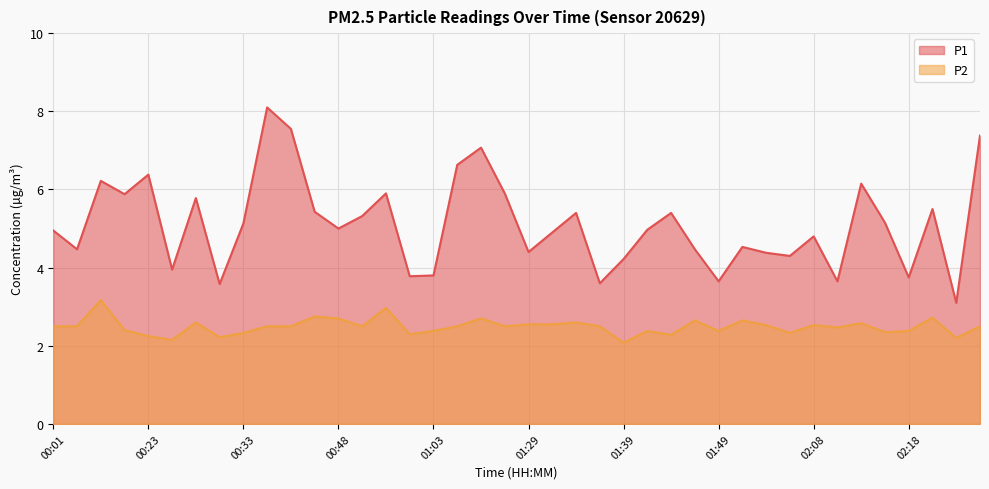

How many values in the P1 series exceed 5?

19